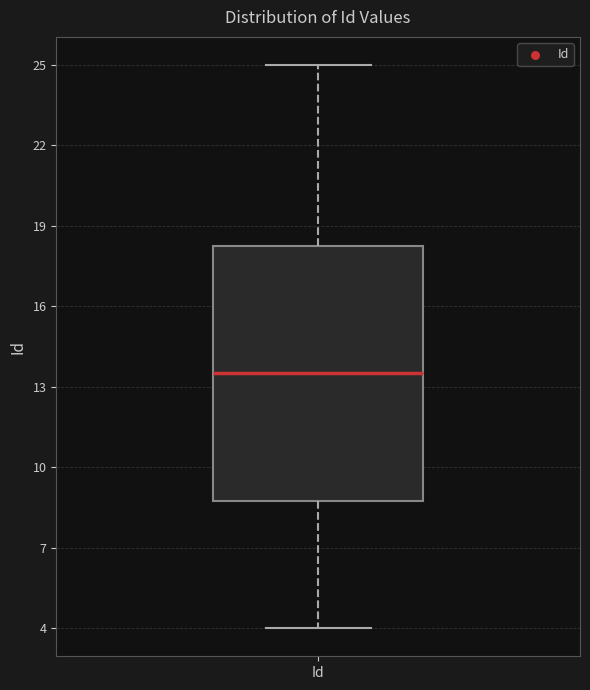

Read this box plot against the y-axis: the position of the median line, the range covered by the box, and the ends of both whiskers. The values are not printed on the chart, so give them approximately, as read against the axis.

median 13.5, box 9.0 to 18.5, whiskers 4.0 to 25.0